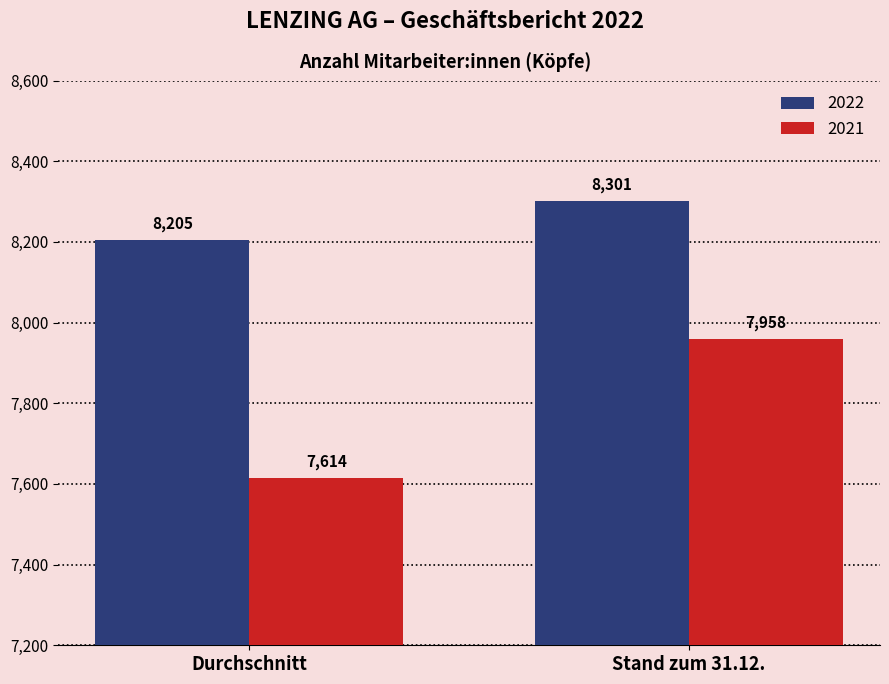

Is it true that 2022 equals 11646 at Stand zum 31.12.?

False